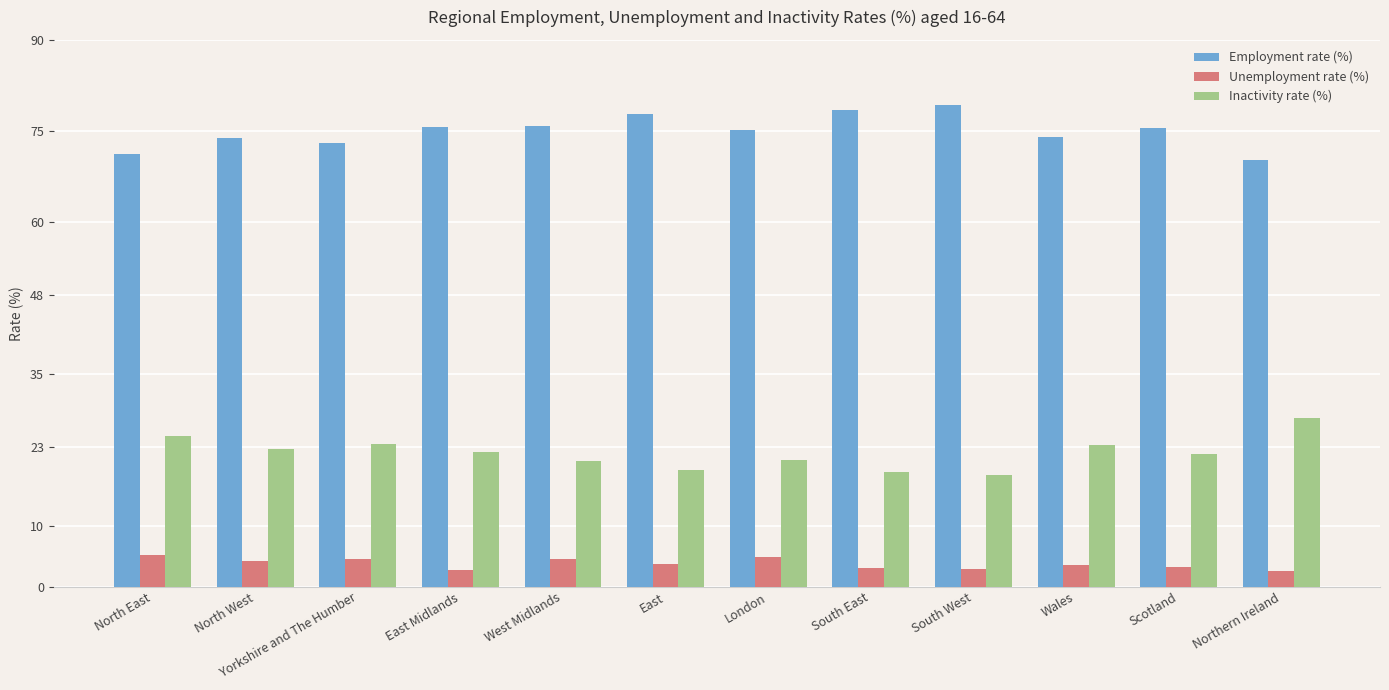

What is the sum of the Employment rate (%) values at Scotland and North East?

146.7